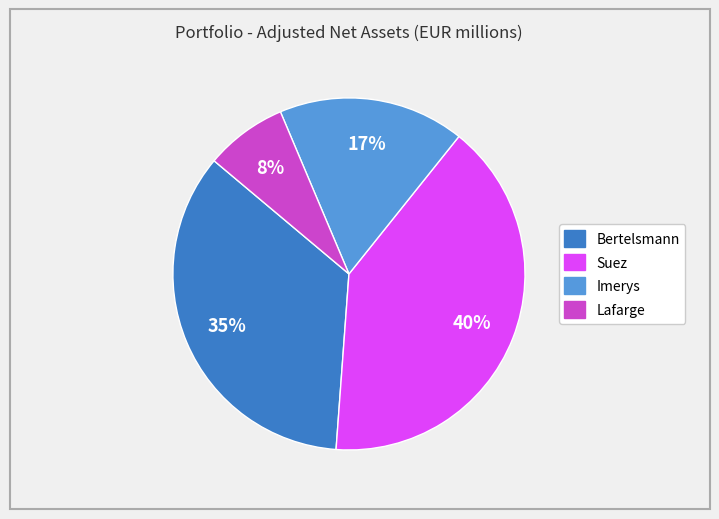

Which has a higher value, Suez or Bertelsmann?

Suez